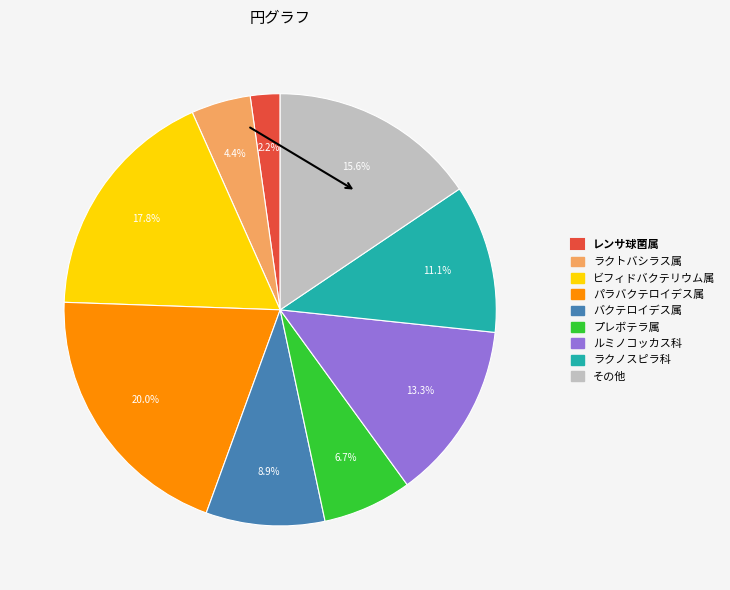

Which has a higher value, ラクノスピラ科 or ルミノコッカス科?

ルミノコッカス科